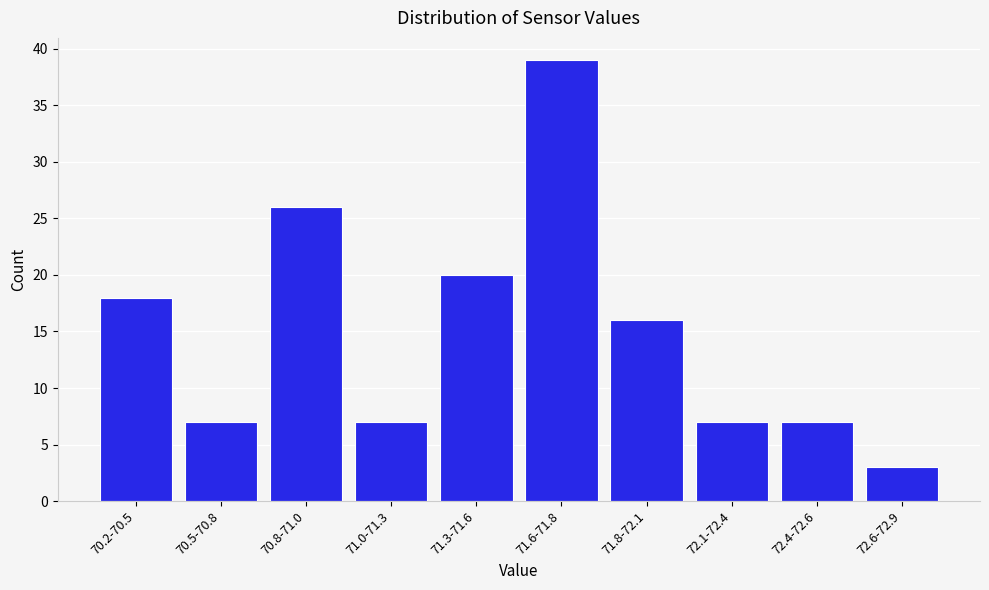

Reading right to left, what are all the values shown in this chart?

72.6-72.9=3	72.4-72.6=7	72.1-72.4=7	71.8-72.1=16	71.6-71.8=39	71.3-71.6=20	71.0-71.3=7	70.8-71.0=26	70.5-70.8=7	70.2-70.5=18